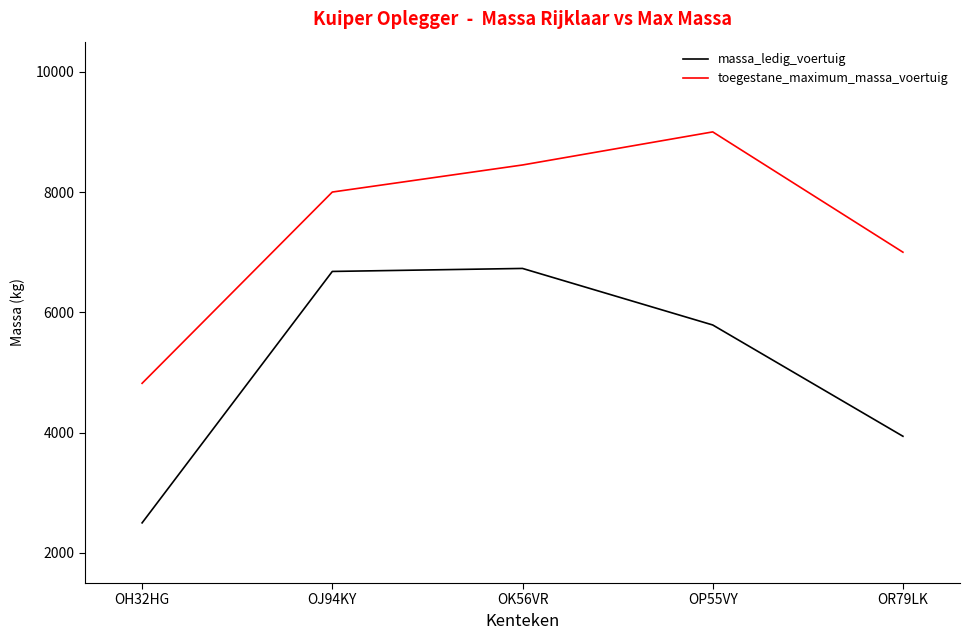

Is this an area chart (filled region under the line)?

No